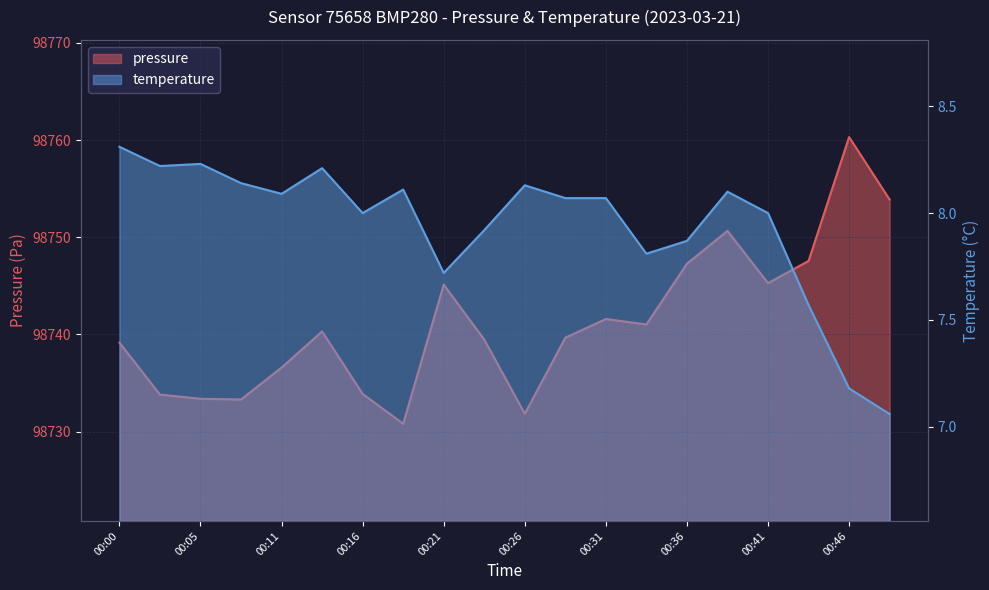

Where is the first local minimum for temperature?

00:03